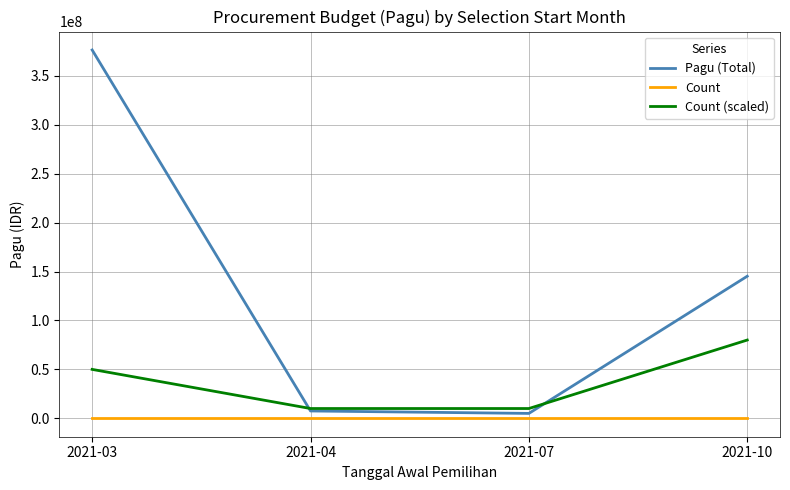

What is the highest value of the Count (scaled) series?

80000000